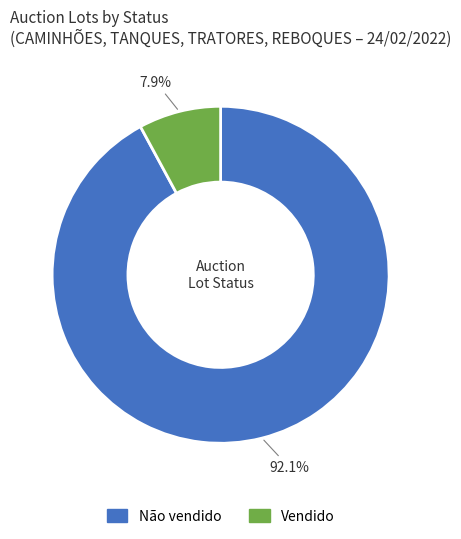

To the nearest percent, what is the combined percentage of Não vendido and Vendido?

100%